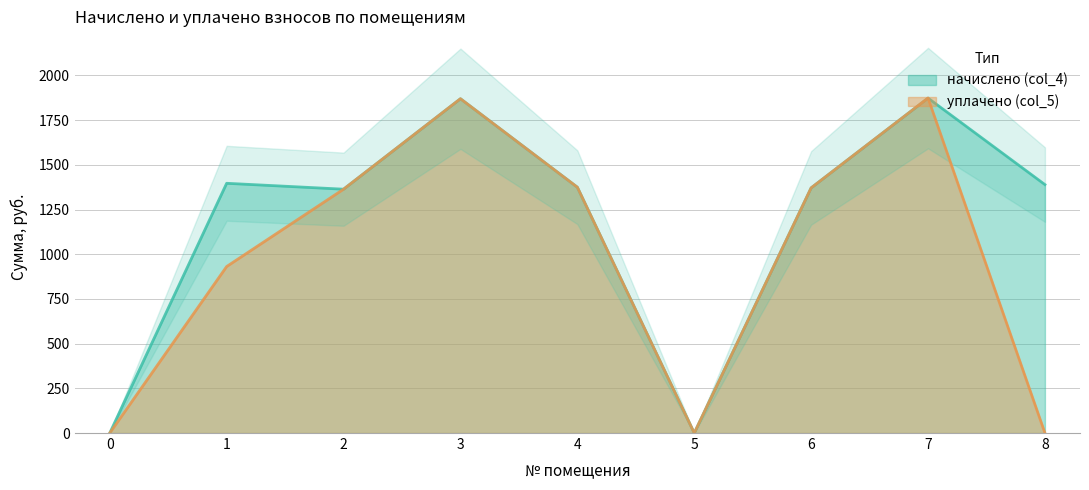

What is the difference between the highest and lowest values at 8?

1389.4